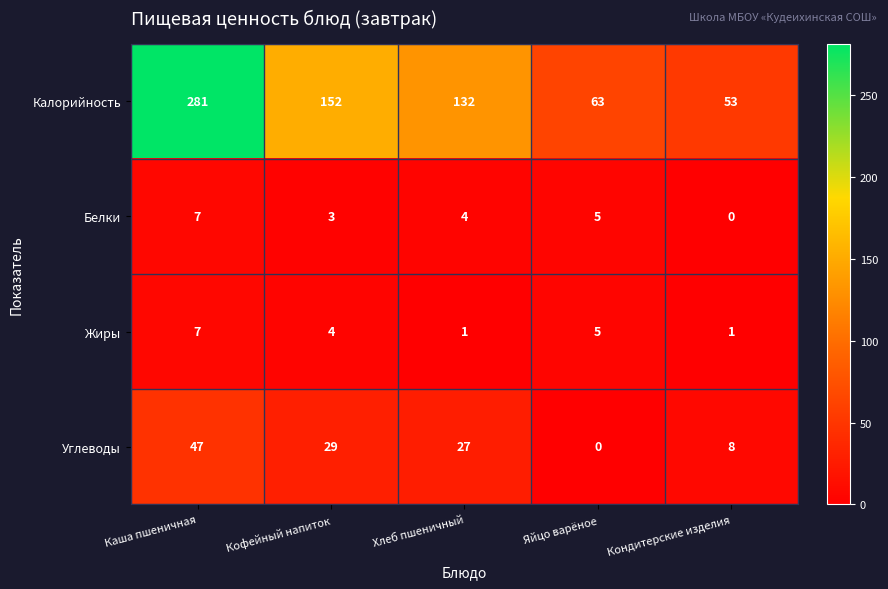

At which category does the chart reach its peak across all series?

Каша пшеничная